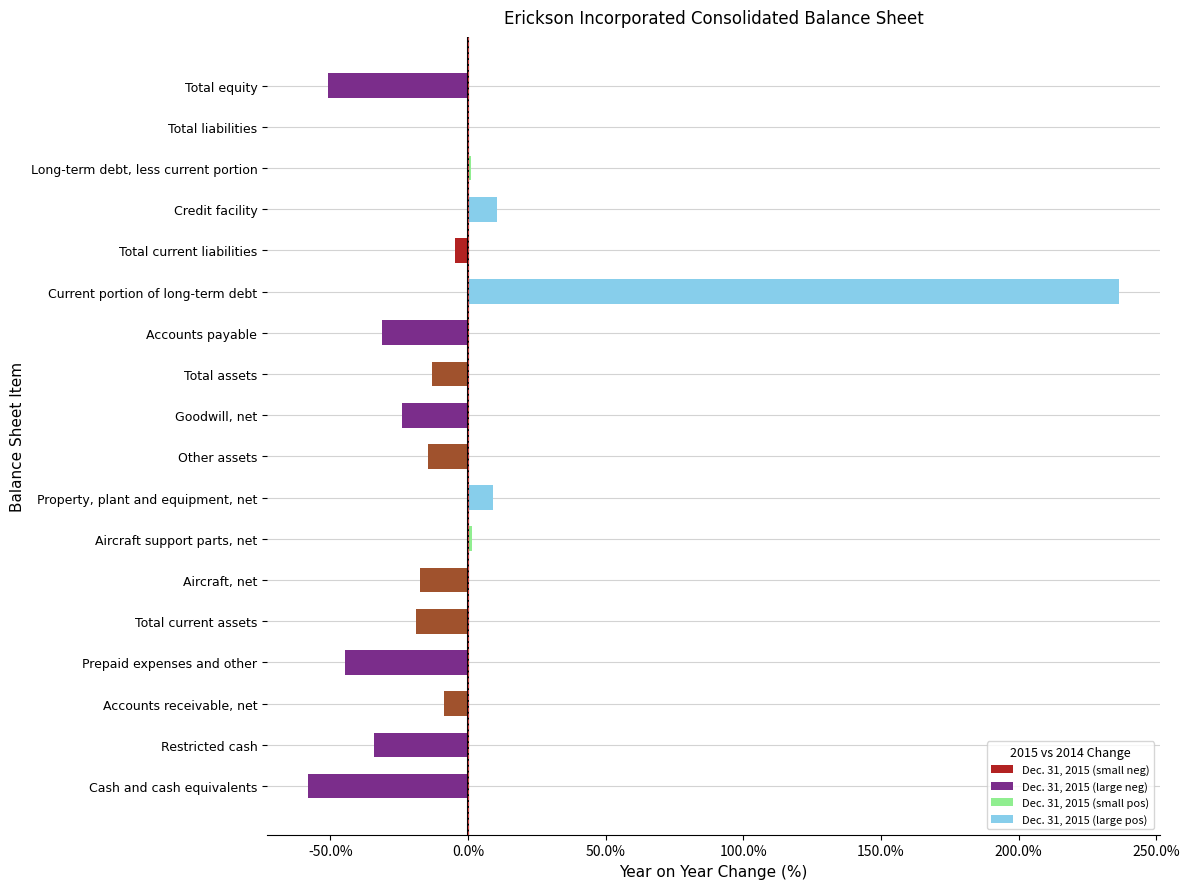

How many series are shown in this chart?

1